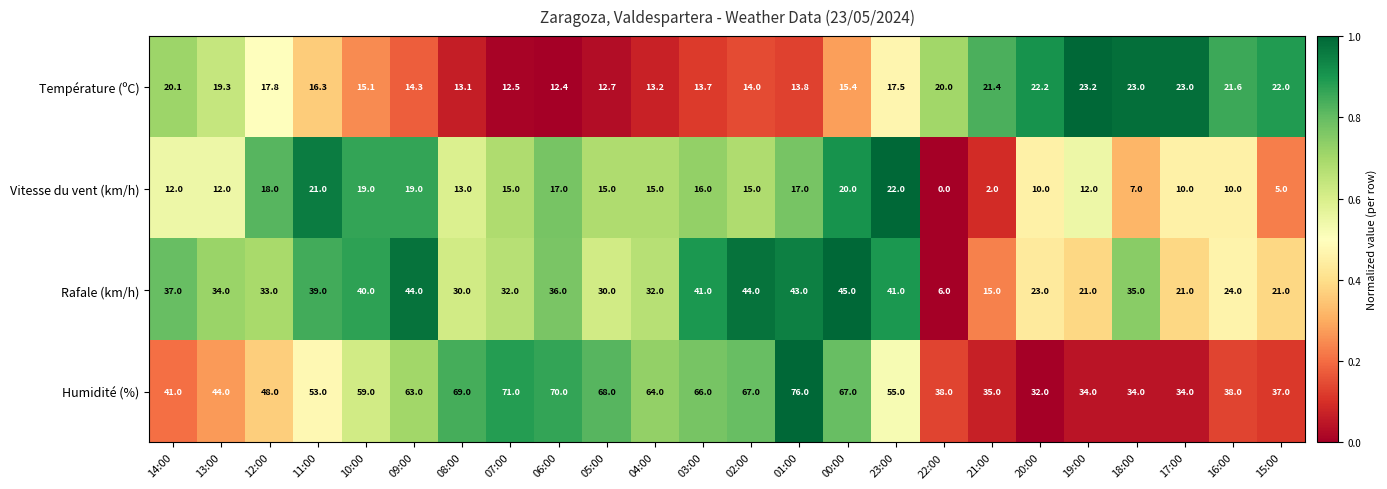

What is the sum of the Rafale (km/h) values at 17:00 and 12:00?

54.0